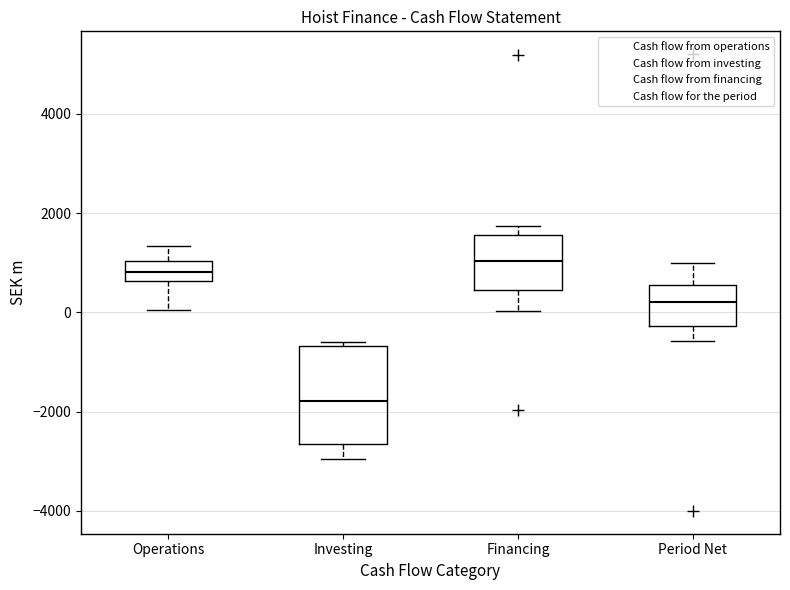

Which box is the tallest, from its lower edge to its upper edge?

Investing